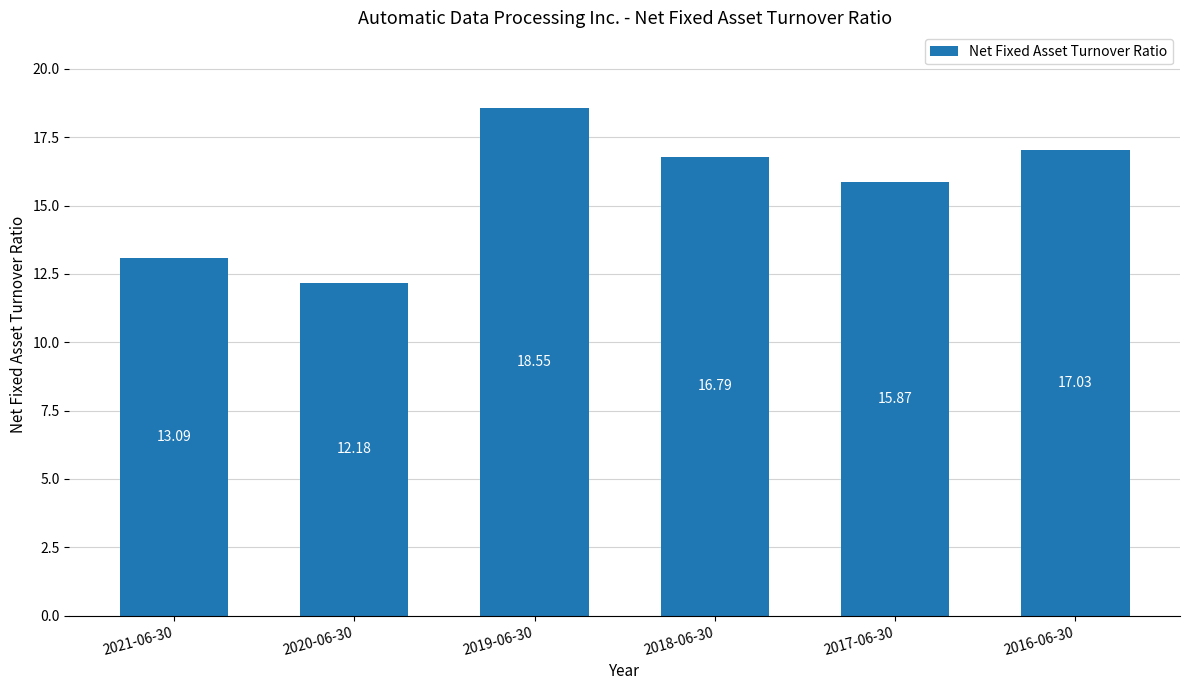

The value at 2019-06-30 is 18.6. True or false?

True